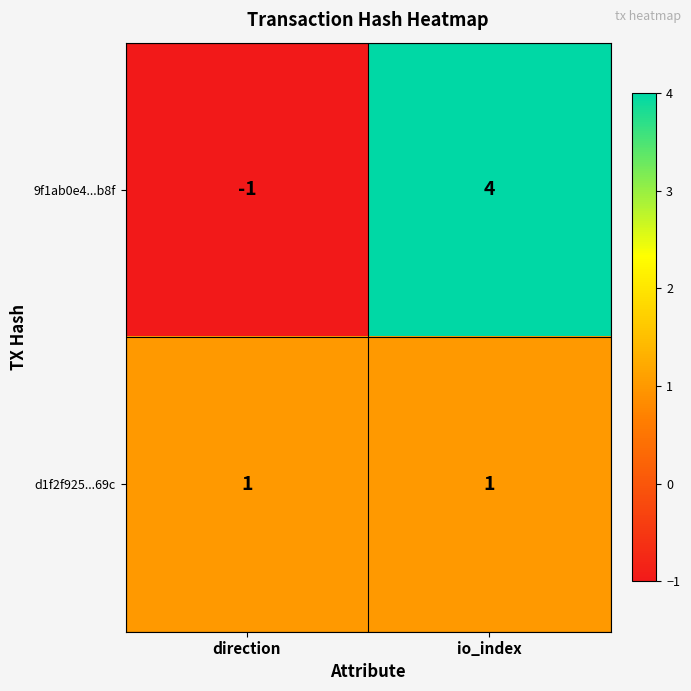

Reading left to right, what are all the values shown in this chart?

9f1ab0e4...b8f: -1	4
d1f2f925...69c: 1	1